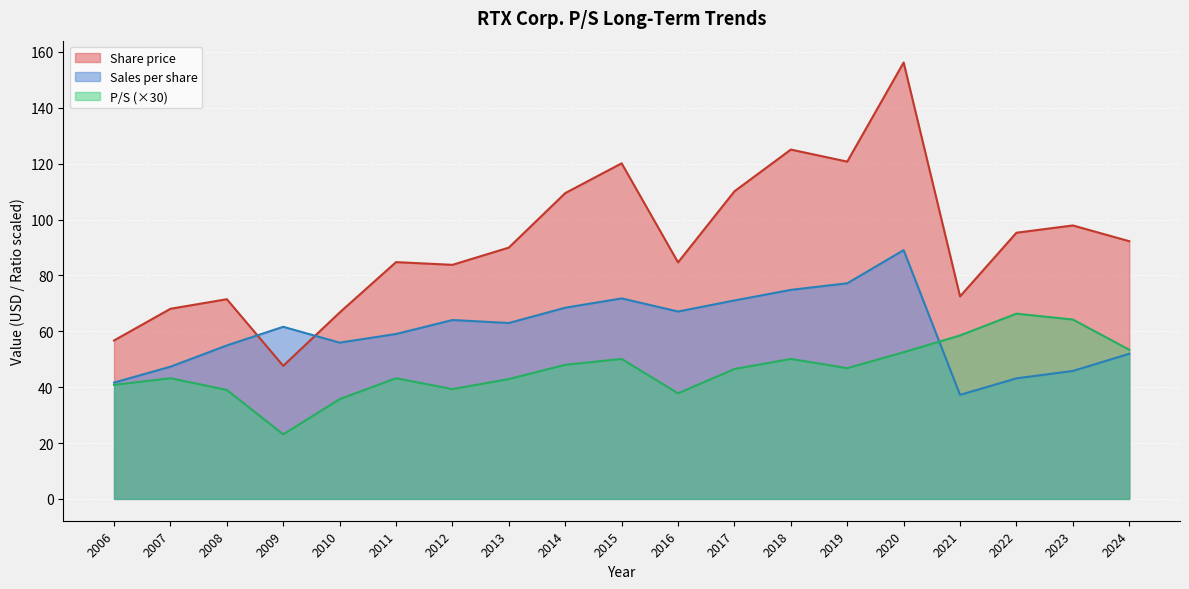

What is the maximum value shown in the chart?

156.2